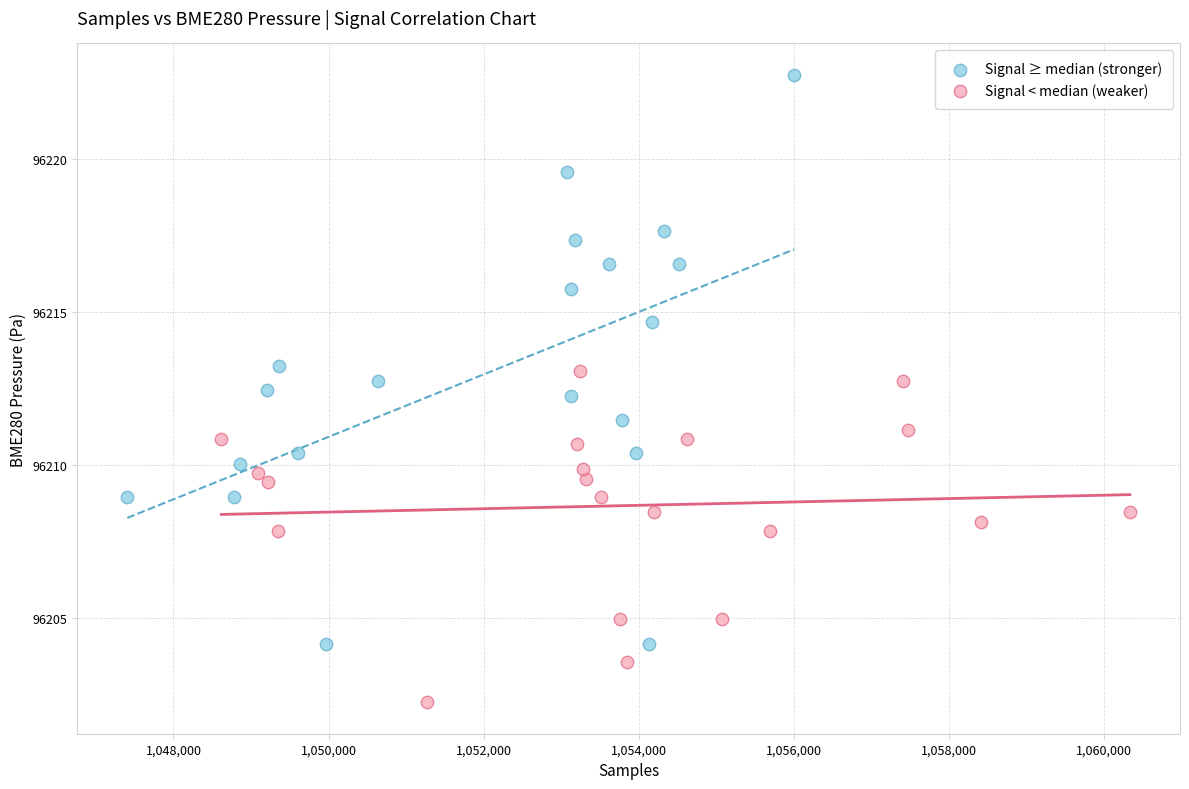

Which series has the largest Y range (max minus min)?

Signal ≥ median (stronger)